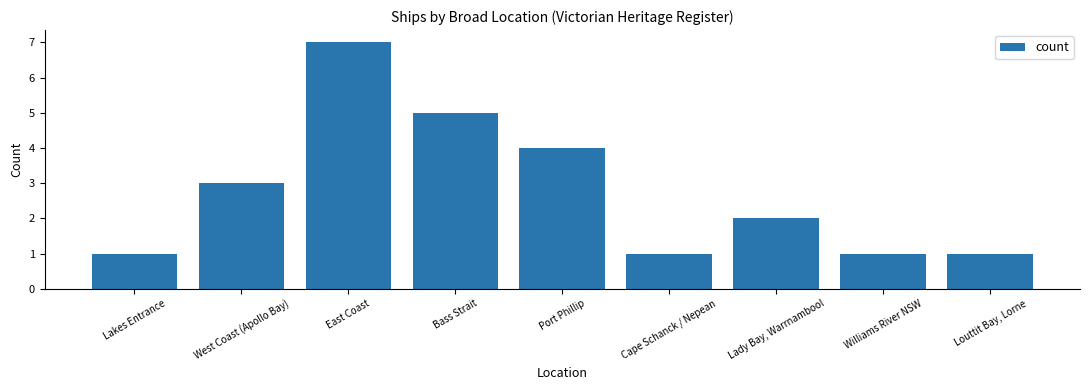

What is the difference between the maximum and minimum values?

6